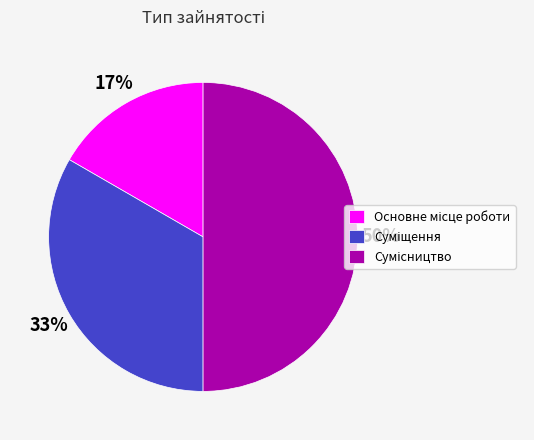

To the nearest percent, what is the average slice percentage?

33%